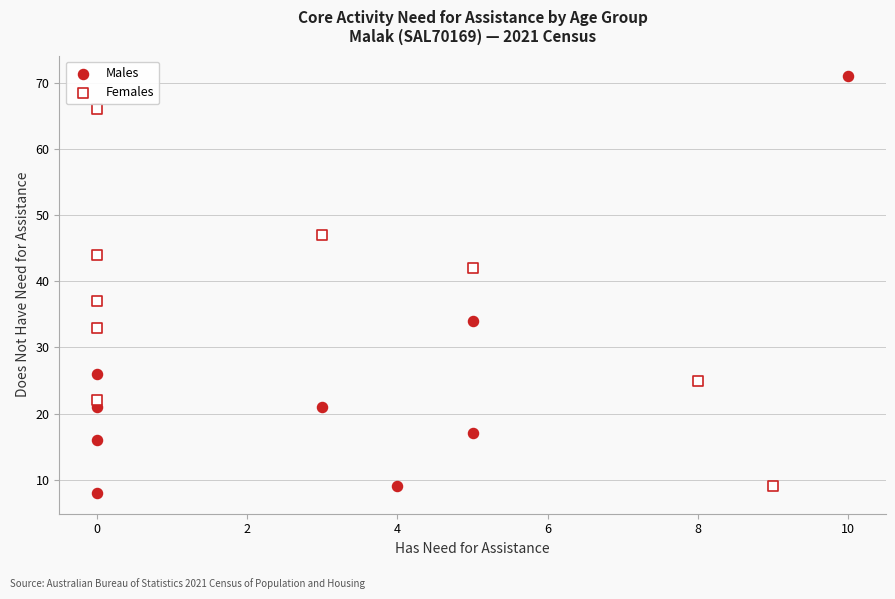

Which series has the largest Y range (max minus min)?

Males